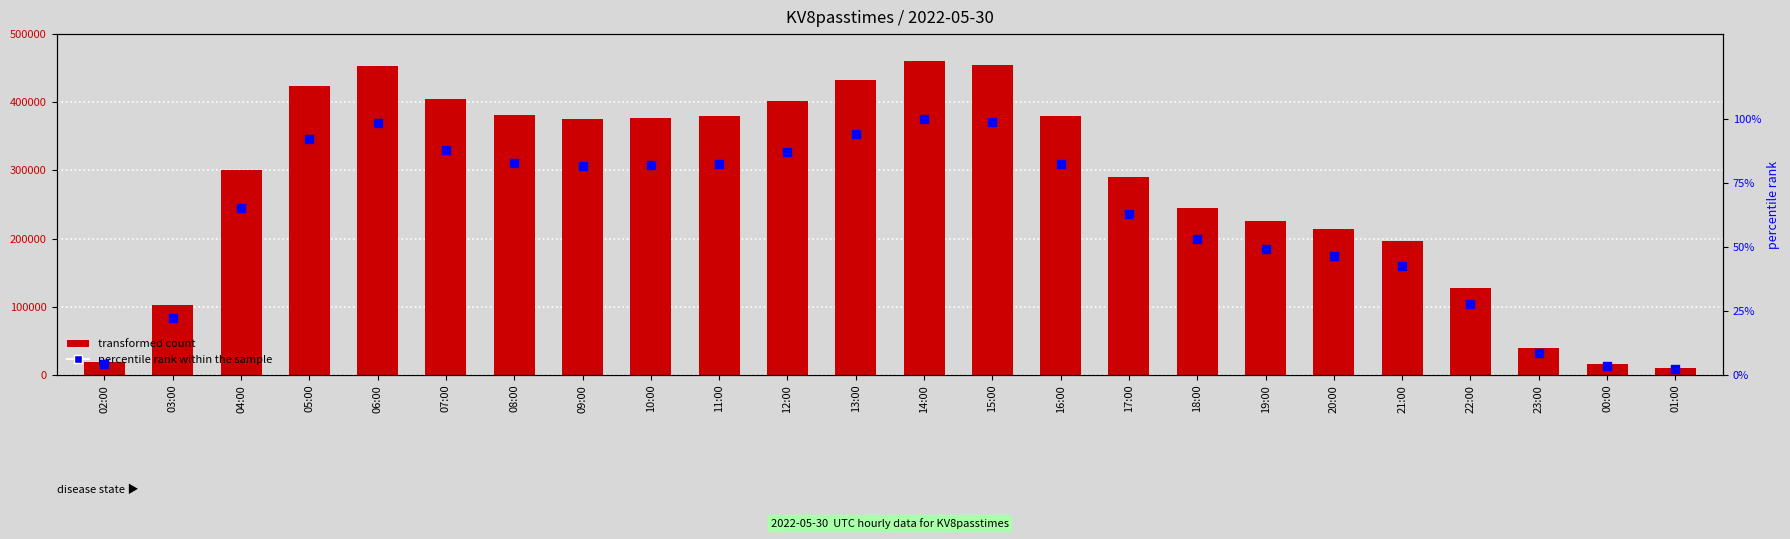

At how many categories does at least one series exceed 396840?

7